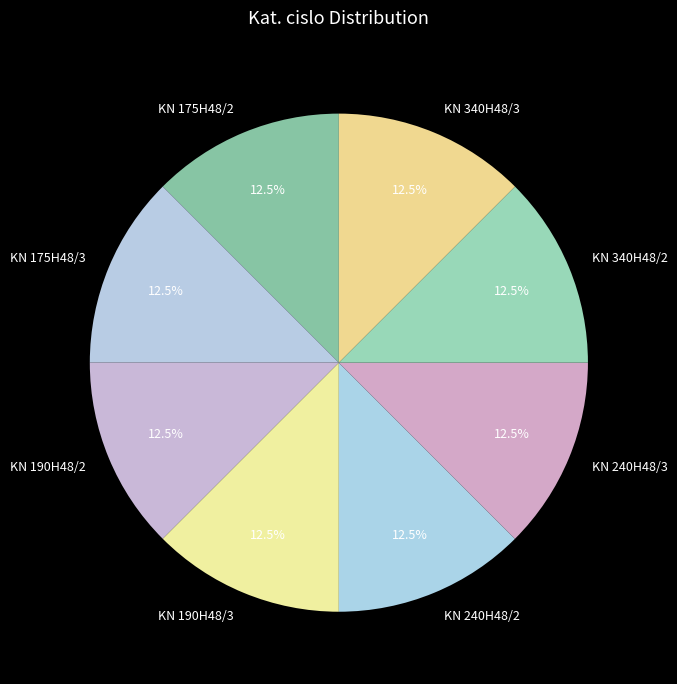

What is the ratio of the value at KN 340H48/2 to the value at KN 190H48/3?

1.0